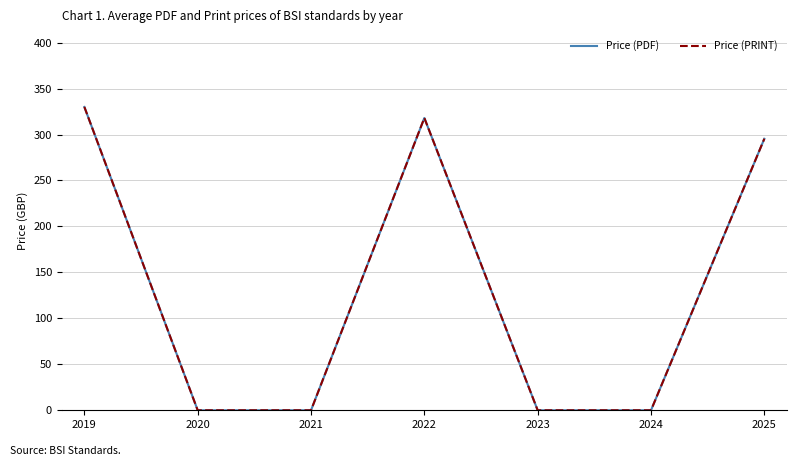

Where is Price (PRINT) nearest to the value 165?

2025